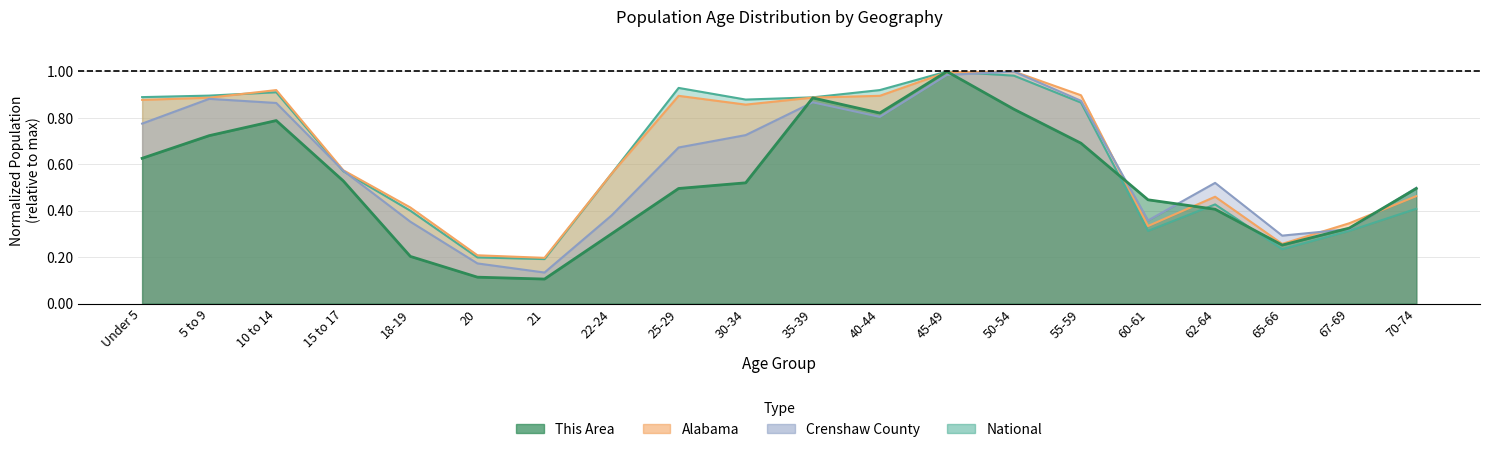

Reading right to left, what are all the values shown in this chart?

This Area: 0.5	0.3	0.3	0.4	0.4	0.7	0.8	1.0	0.8	0.9	0.5	0.5	0.3	0.1	0.1	0.2	0.5	0.8	0.7	0.6
Crenshaw County: 0.5	0.3	0.3	0.5	0.4	0.9	1.0	1.0	0.8	0.9	0.7	0.7	0.4	0.1	0.2	0.4	0.6	0.9	0.9	0.8
Alabama: 0.5	0.3	0.3	0.5	0.3	0.9	1.0	1.0	0.9	0.9	0.9	0.9	0.6	0.2	0.2	0.4	0.6	0.9	0.9	0.9
National: 0.4	0.3	0.2	0.4	0.3	0.9	1.0	1.0	0.9	0.9	0.9	0.9	0.6	0.2	0.2	0.4	0.6	0.9	0.9	0.9